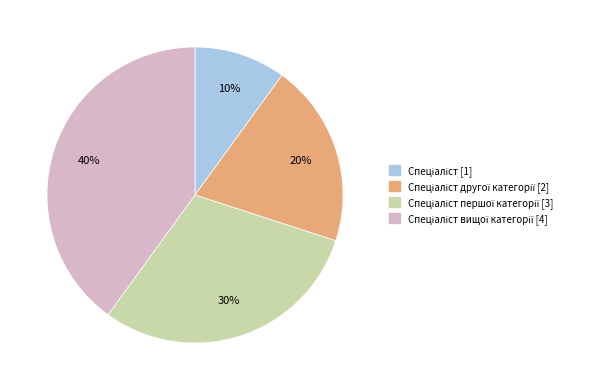

Is there any slice that represents more than half of the pie?

No